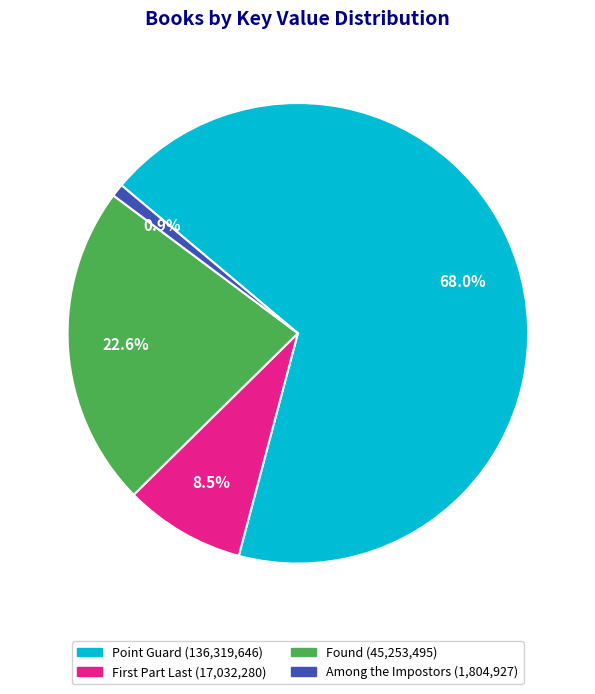

Which category has the biggest portion of the pie?

Point Guard